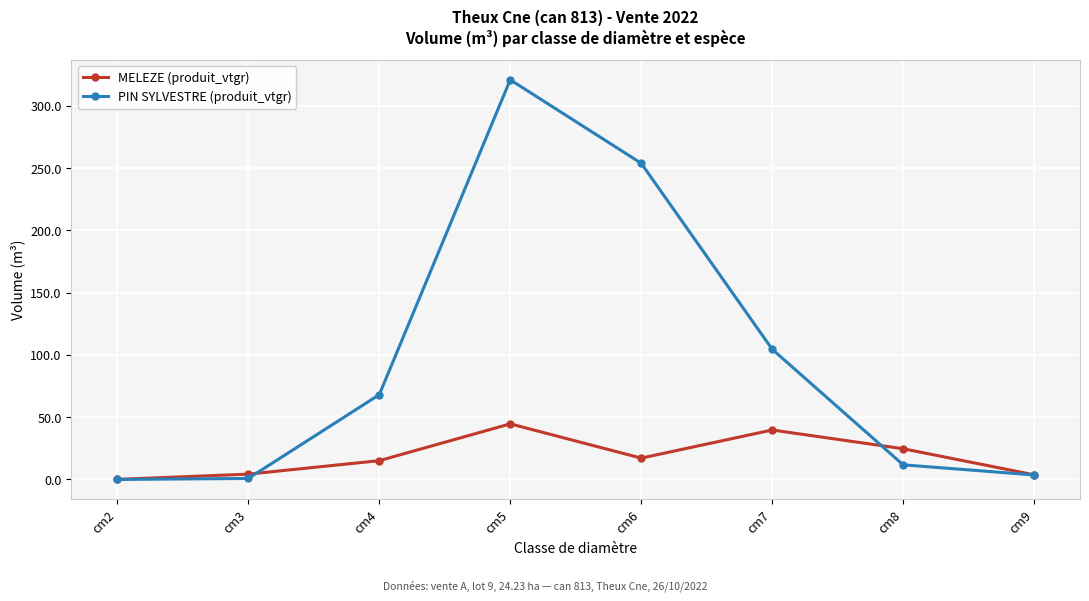

What is the sum of all PIN SYLVESTRE (produit_vtgr) values?

763.8